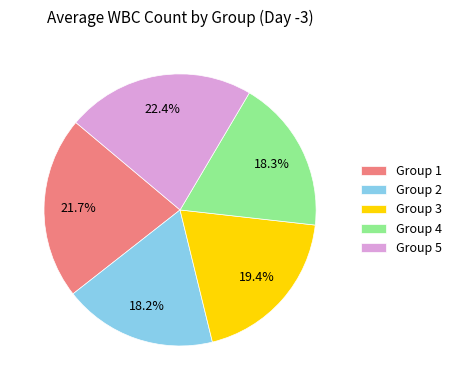

To the nearest percent, what is the combined percentage of Group 2 and Group 3?

38%